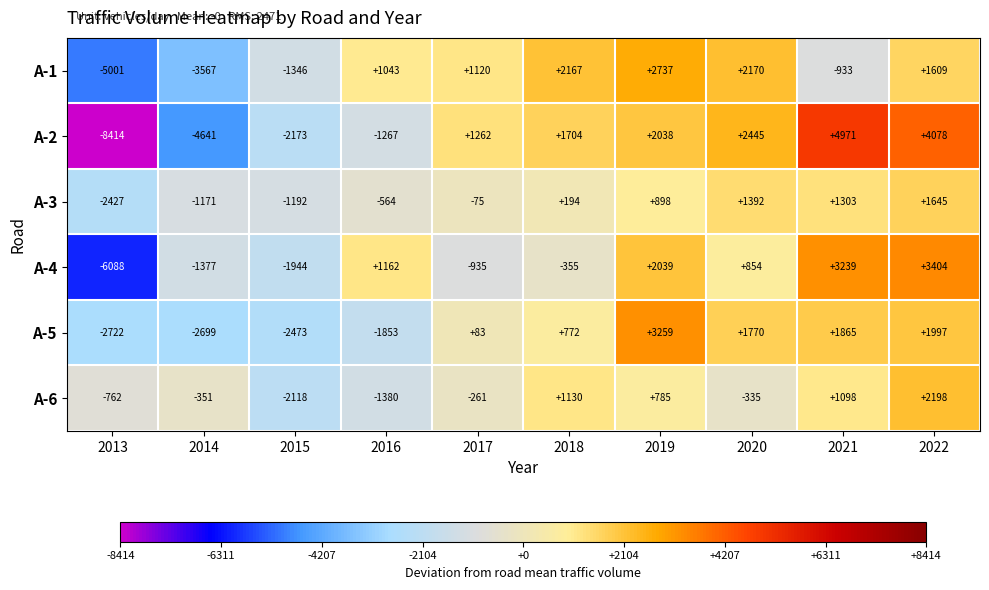

What is the greatest value displayed?

4971